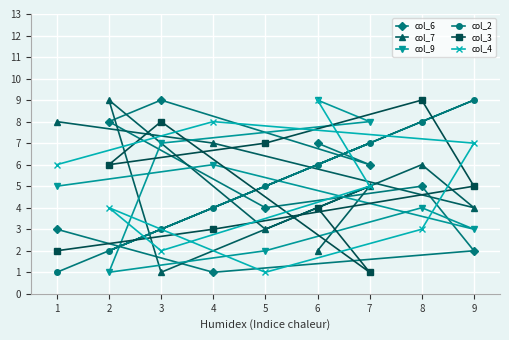

Reading left to right, transcribe all the data shown in this chart.

col_6: 1=3	2=8	3=9	4=1	5=4	6=7	7=6	8=5	9=2
col_7: 1=8	2=9	3=1	4=7	5=3	6=2	7=5	8=6	9=4
col_9: 1=5	2=1	3=7	4=6	5=2	6=9	7=8	8=4	9=3
col_2: 1=1	2=2	3=3	4=4	5=5	6=6	7=7	8=8	9=9
col_3: 1=2	2=6	3=8	4=3	5=7	6=4	7=1	8=9	9=5
col_4: 1=6	2=4	3=2	4=8	5=1	6=9	7=5	8=3	9=7